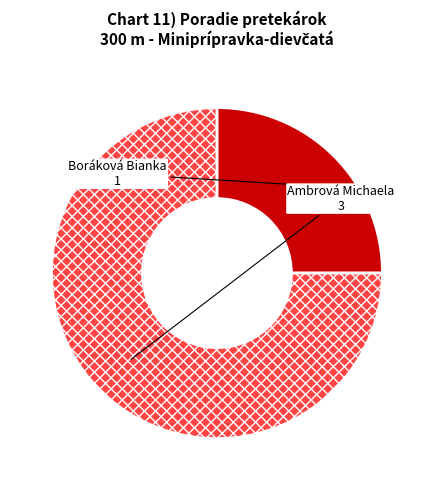

Between Ambrová Michaela and Boráková Bianka, which is larger?

Ambrová Michaela